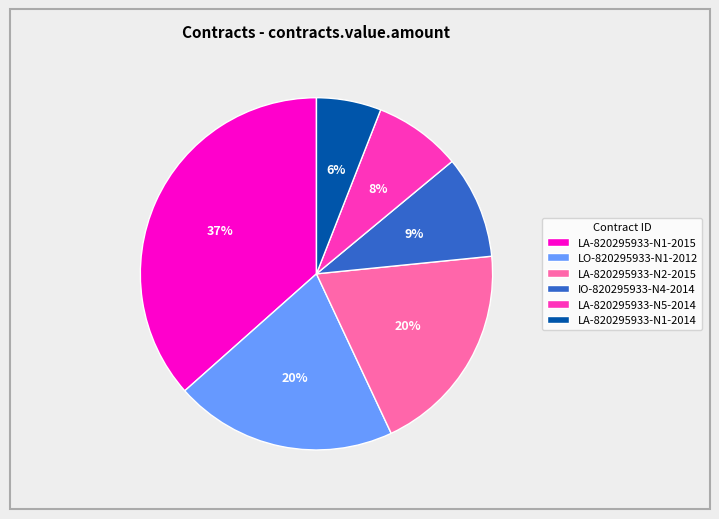

Between LA-820295933-N1-2015 and LA-820295933-N2-2015, which is larger?

LA-820295933-N1-2015